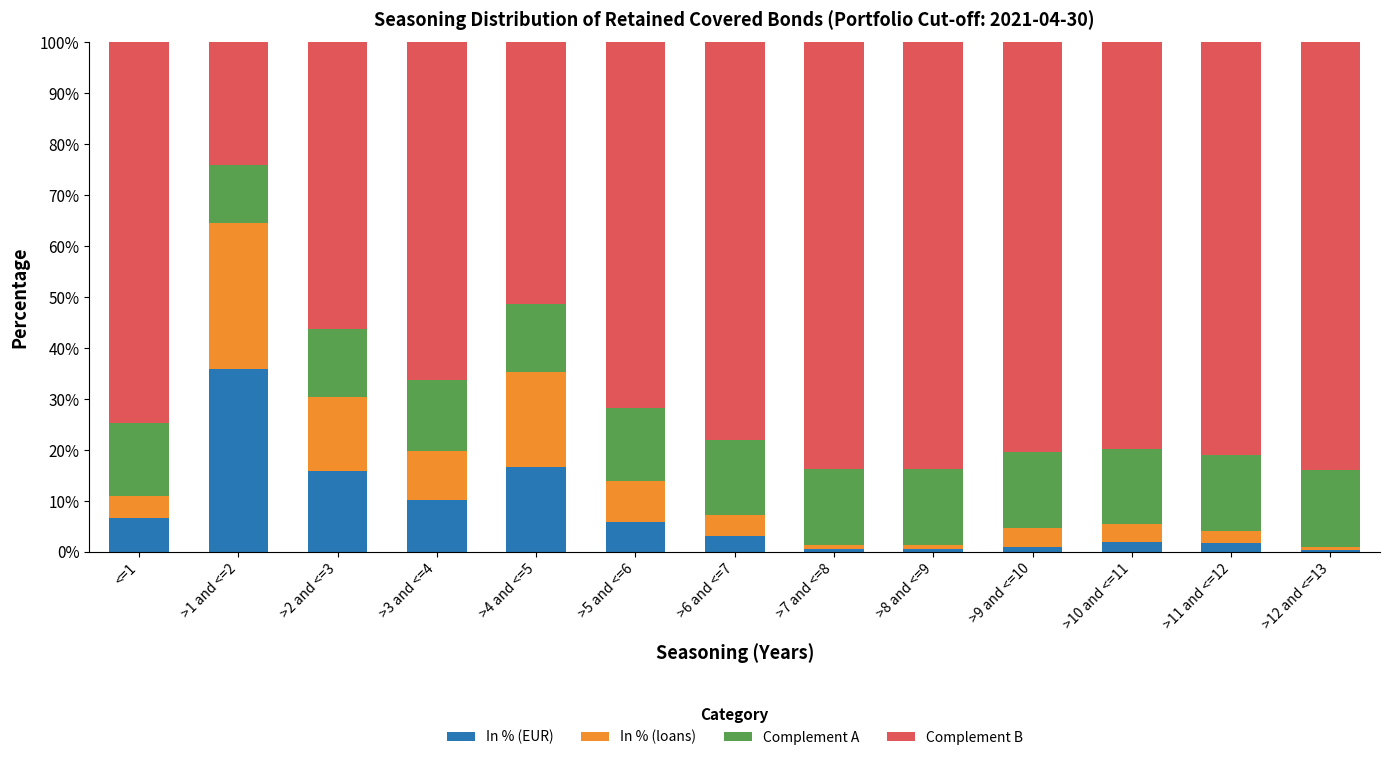

The In % (EUR) series shows 35.8 at >1 and <=2. True or false?

True